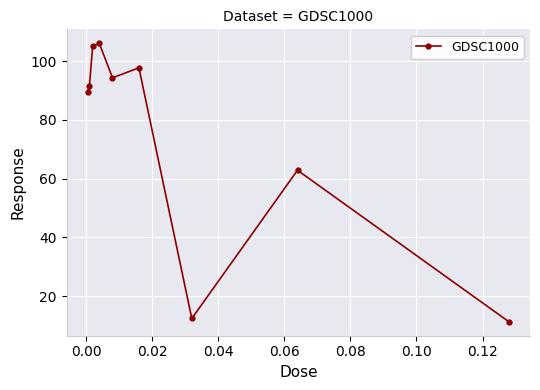

How many lines are shown in the chart?

1